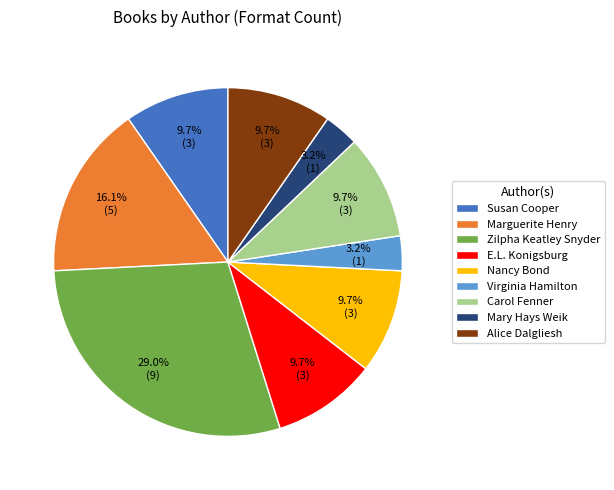

To the nearest percent, what percentage of the pie is Susan Cooper?

10%